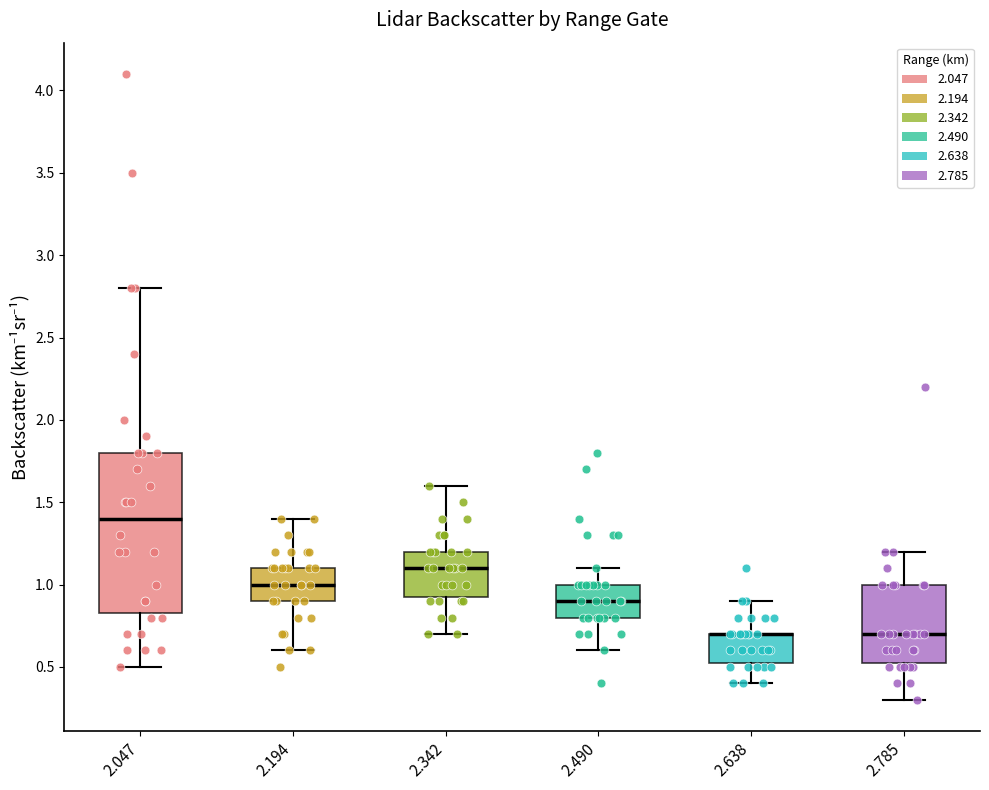

Reading left to right, read every box against the y-axis: the position of its median line, the range the box covers, and the ends of its whiskers. The values are not printed on the chart, so give them approximately, as read against the axis.

2.047: median 1.40, box 0.85 to 1.80, whiskers 0.50 to 2.80
2.194: median 1.00, box 0.90 to 1.10, whiskers 0.60 to 1.40
2.342: median 1.10, box 0.95 to 1.20, whiskers 0.70 to 1.60
2.490: median 0.90, box 0.80 to 1.00, whiskers 0.60 to 1.10
2.638: median 0.70 (drawn on the box's upper edge), box 0.55 to 0.70, whiskers 0.40 to 0.90
2.785: median 0.70, box 0.55 to 1.00, whiskers 0.30 to 1.20